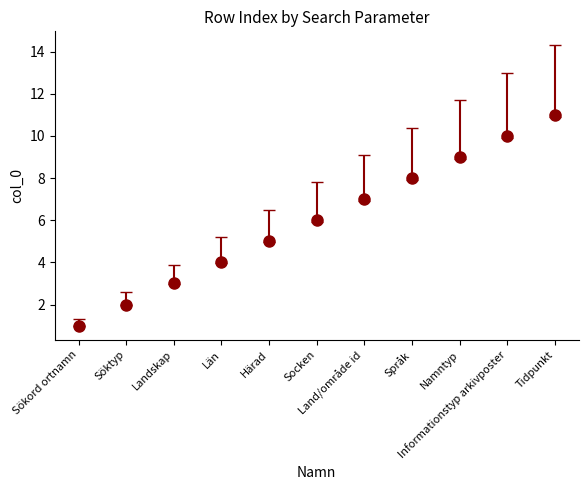

What is the average value?

6